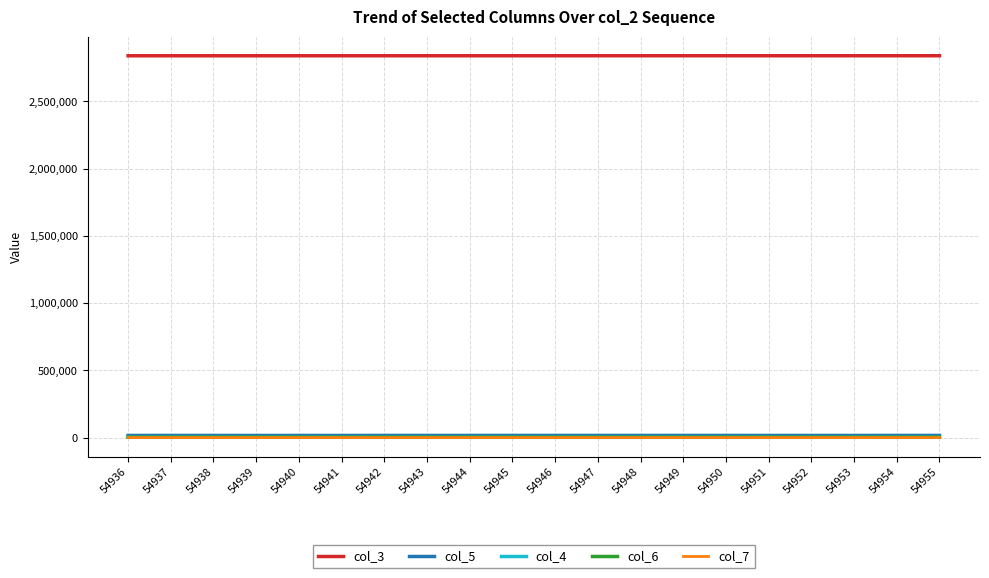

True or false: col_4 and col_6 cross at least once.

False